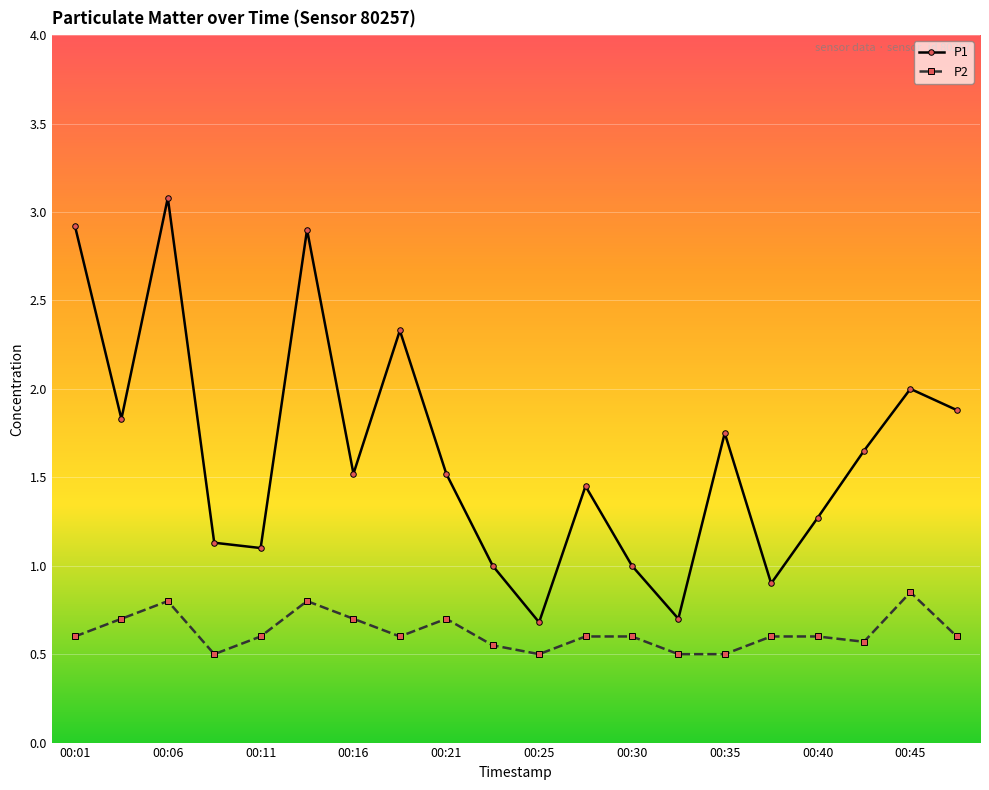

True or false: P2 has more than 2 interior local peaks.

True